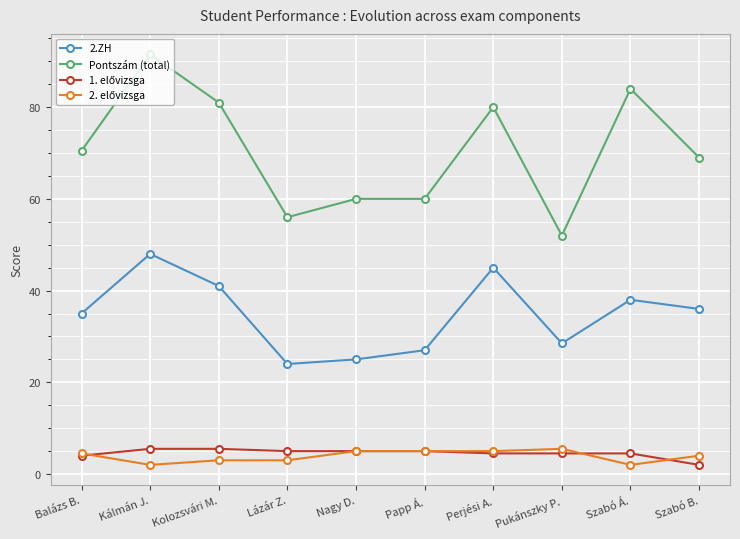

At which label is 2.ZH closest to 36?

Szabó B.